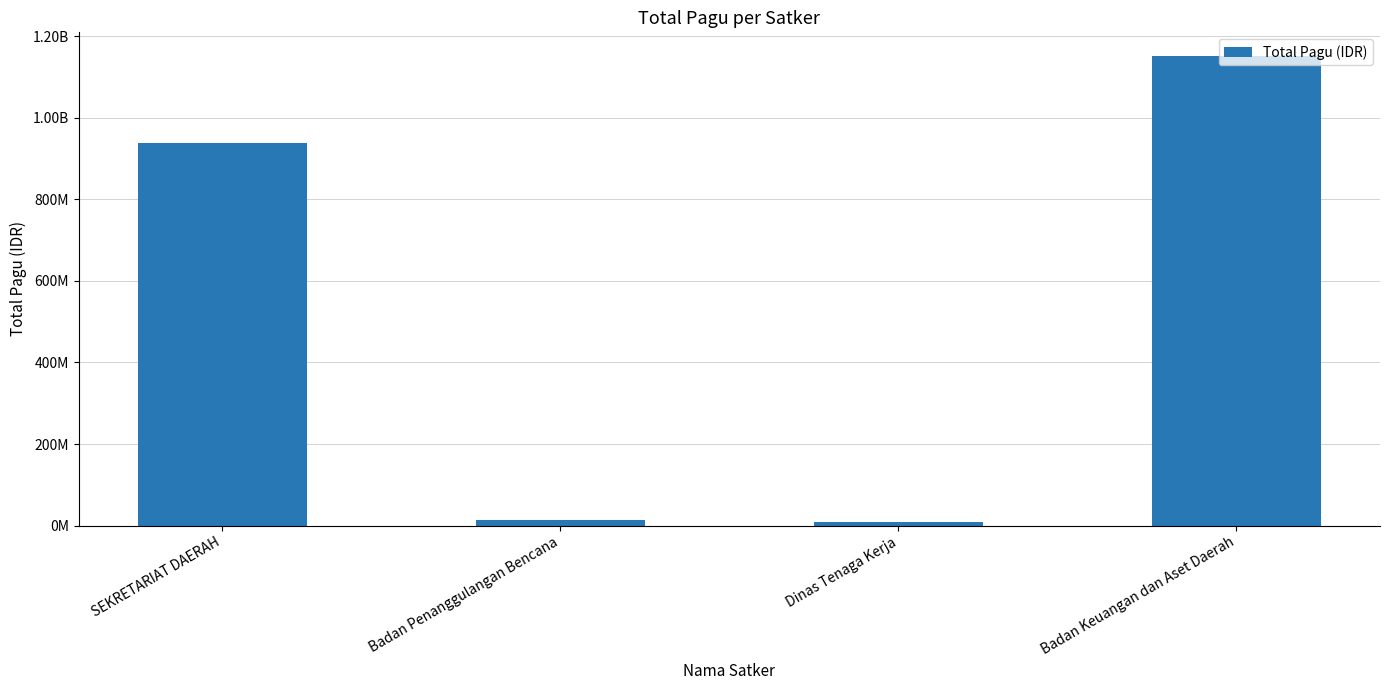

Does the chart contain any negative values?

No